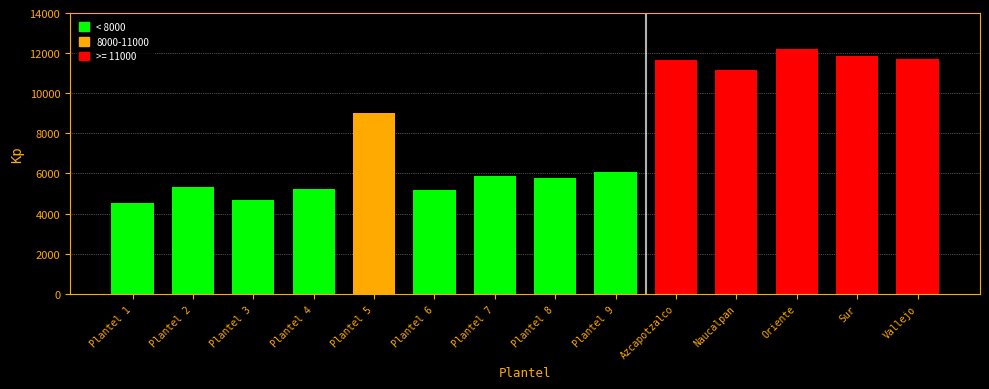

What is the value of the 12th bar from the left?

12216